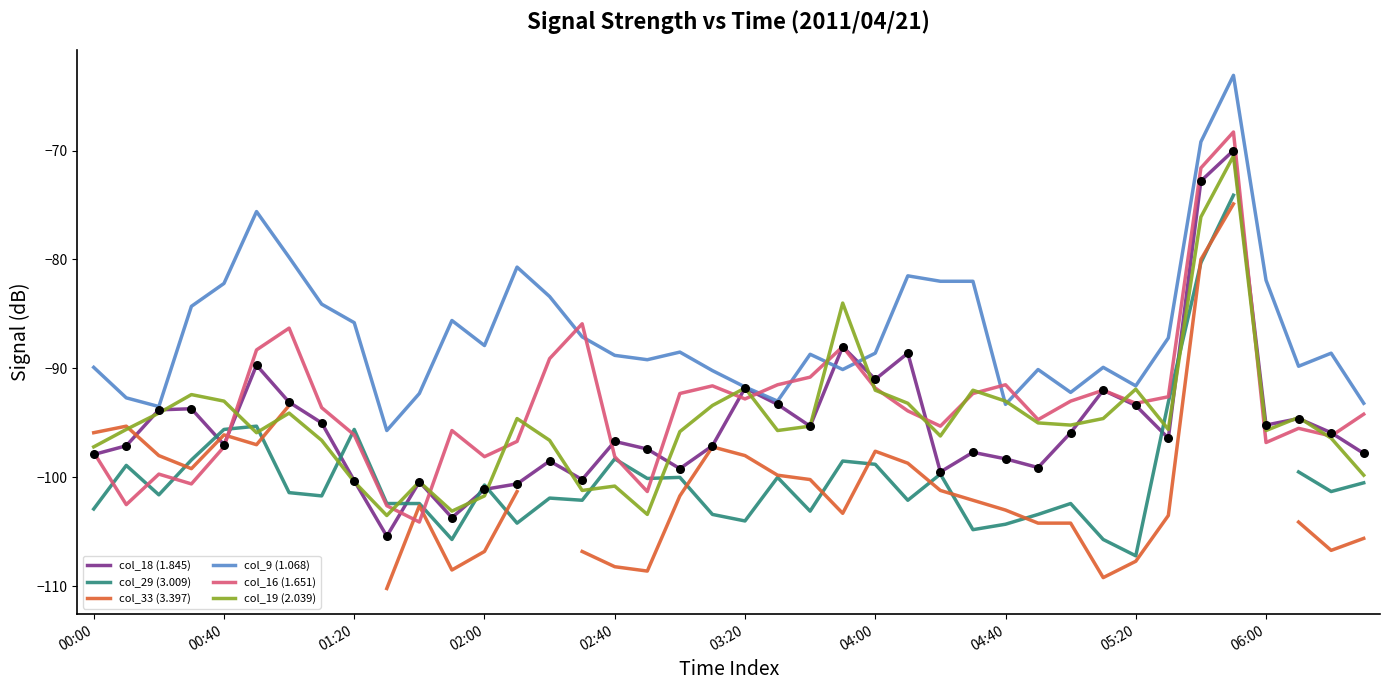

Which series has the largest Y range (max minus min)?

col_16 (1.651)